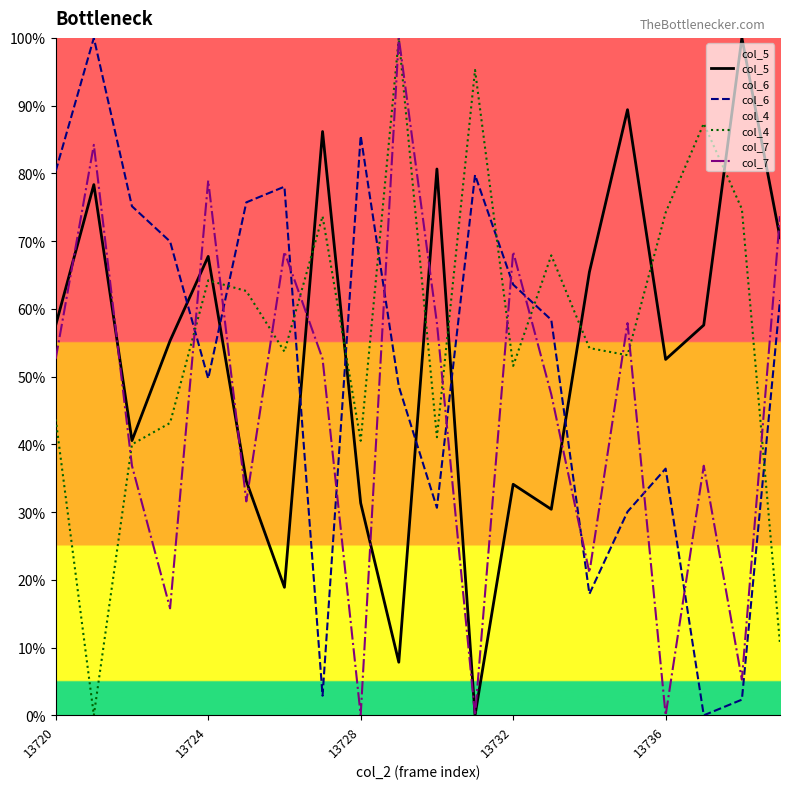

At 13736, list the series in order from smallest to largest.

col_7, col_6, col_5, col_4